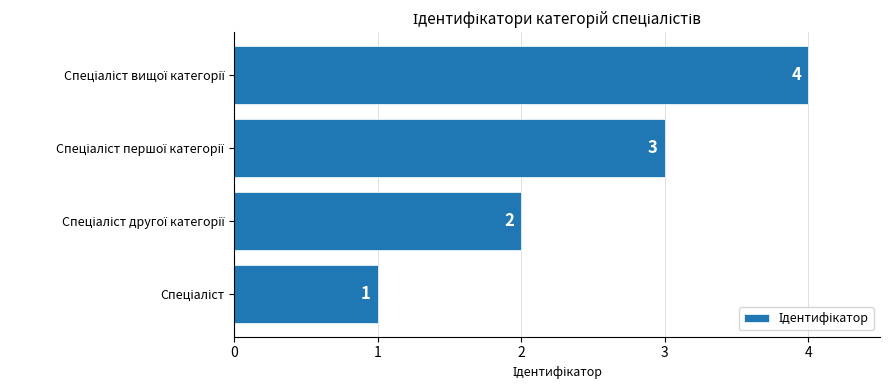

How many series are shown in this chart?

1